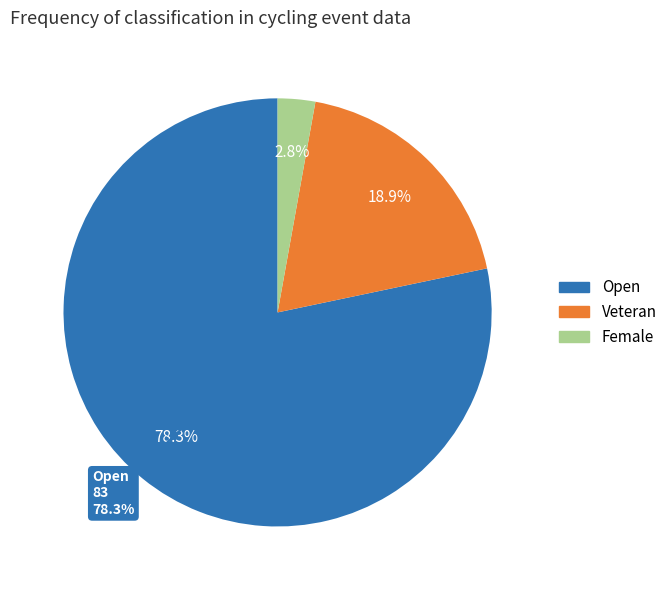

What is the total percentage of Female and Open?

81.1%